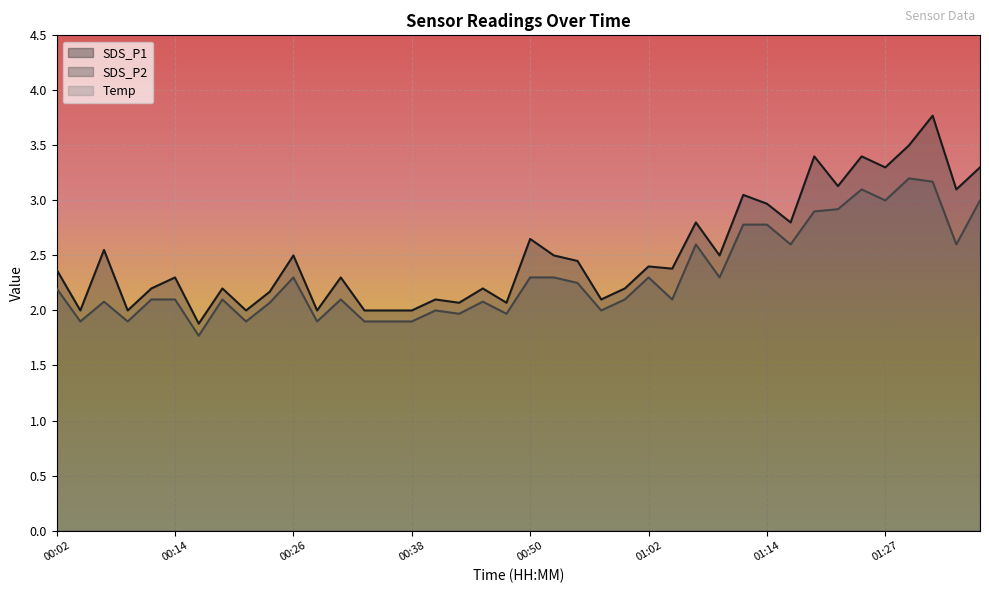

Reading left to right, what are all the values shown in this chart?

SDS_P1: 00:02=2.4	00:04=2.0	00:06=2.5	00:09=2.0	00:11=2.2	00:14=2.3	00:16=1.9	00:19=2.2	00:21=2.0	00:23=2.2	00:26=2.5	00:28=2.0	00:31=2.3	00:33=2.0	00:36=2.0	00:38=2.0	00:40=2.1	00:43=2.1	00:45=2.2	00:48=2.1	00:50=2.6	00:53=2.5	00:55=2.5	00:57=2.1	01:00=2.2	01:02=2.4	01:05=2.4	01:07=2.8	01:10=2.5	01:12=3.0	01:14=3.0	01:17=2.8	01:19=3.4	01:22=3.1	01:24=3.4	01:27=3.3	01:29=3.5	01:32=3.8	01:34=3.1	01:36=3.3
SDS_P2: 00:02=2.2	00:04=1.9	00:06=2.1	00:09=1.9	00:11=2.1	00:14=2.1	00:16=1.8	00:19=2.1	00:21=1.9	00:23=2.1	00:26=2.3	00:28=1.9	00:31=2.1	00:33=1.9	00:36=1.9	00:38=1.9	00:40=2.0	00:43=2.0	00:45=2.1	00:48=2.0	00:50=2.3	00:53=2.3	00:55=2.2	00:57=2.0	01:00=2.1	01:02=2.3	01:05=2.1	01:07=2.6	01:10=2.3	01:12=2.8	01:14=2.8	01:17=2.6	01:19=2.9	01:22=2.9	01:24=3.1	01:27=3.0	01:29=3.2	01:32=3.2	01:34=2.6	01:36=3.0
Temp: 00:02=7.1	00:04=7.1	00:06=7.1	00:09=7.1	00:11=7.1	00:14=7.1	00:16=7.2	00:19=7.2	00:21=7.3	00:23=7.2	00:26=7.2	00:28=7.2	00:31=7.2	00:33=7.2	00:36=7.2	00:38=7.2	00:40=7.3	00:43=7.3	00:45=7.2	00:48=7.3	00:50=7.3	00:53=7.3	00:55=7.3	00:57=7.3	01:00=7.3	01:02=7.2	01:05=7.3	01:07=7.2	01:10=7.3	01:12=7.3	01:14=7.2	01:17=7.2	01:19=7.2	01:22=7.2	01:24=7.2	01:27=7.2	01:29=7.2	01:32=7.3	01:34=7.3	01:36=7.3